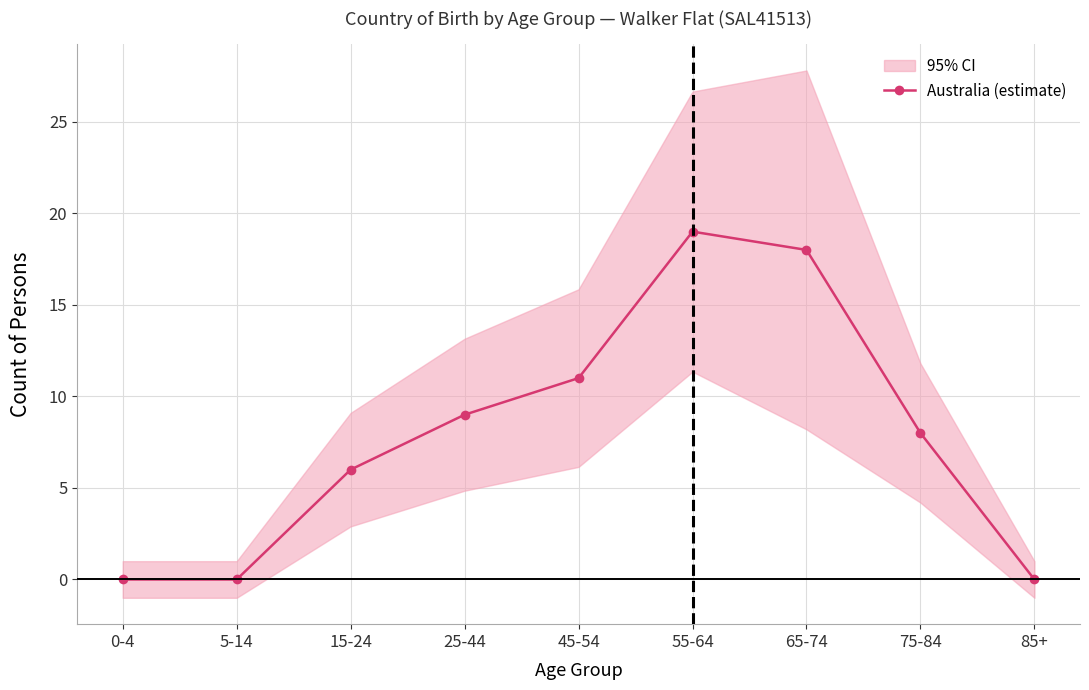

How many lines are shown in the chart?

1